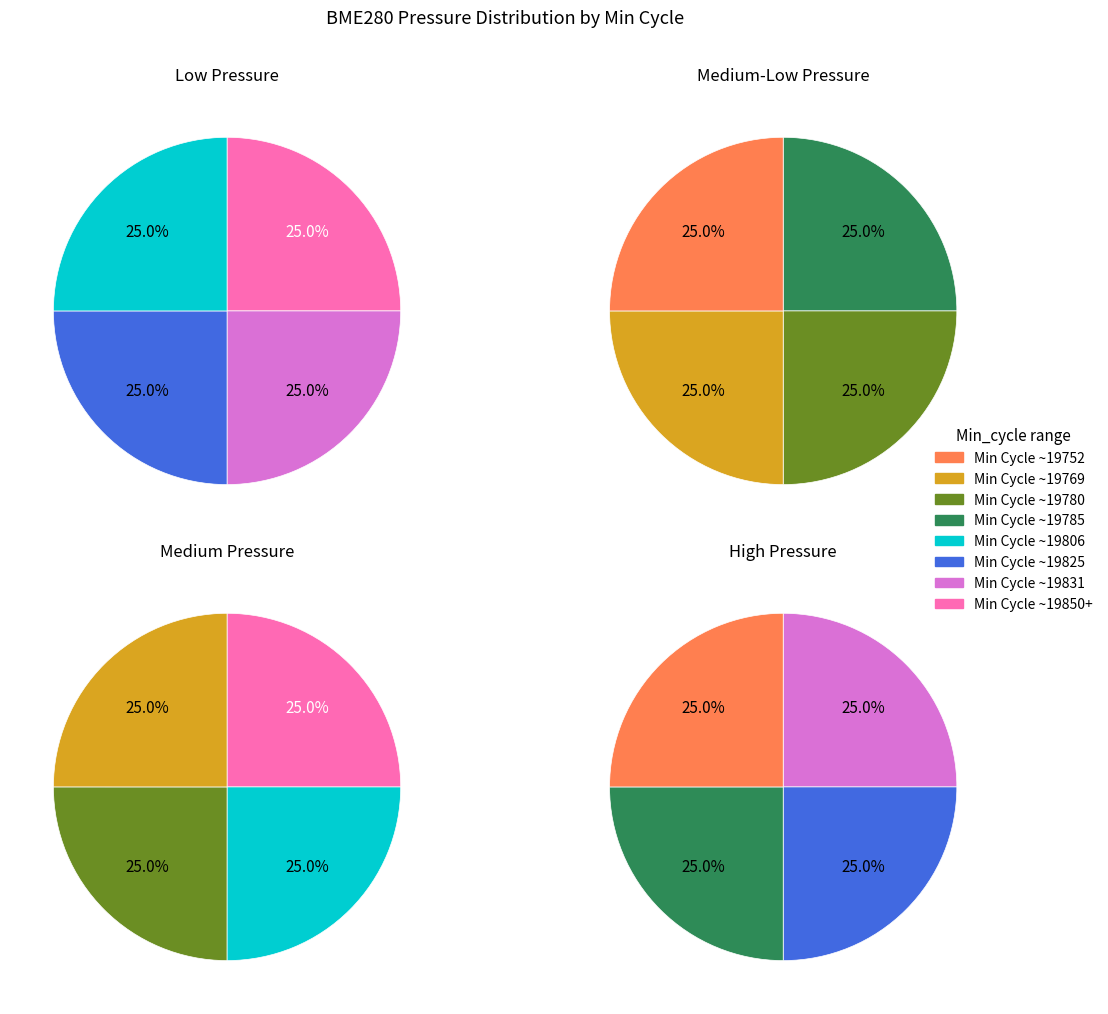

The 19805 slice represents 1% of the pie. True or false?

False